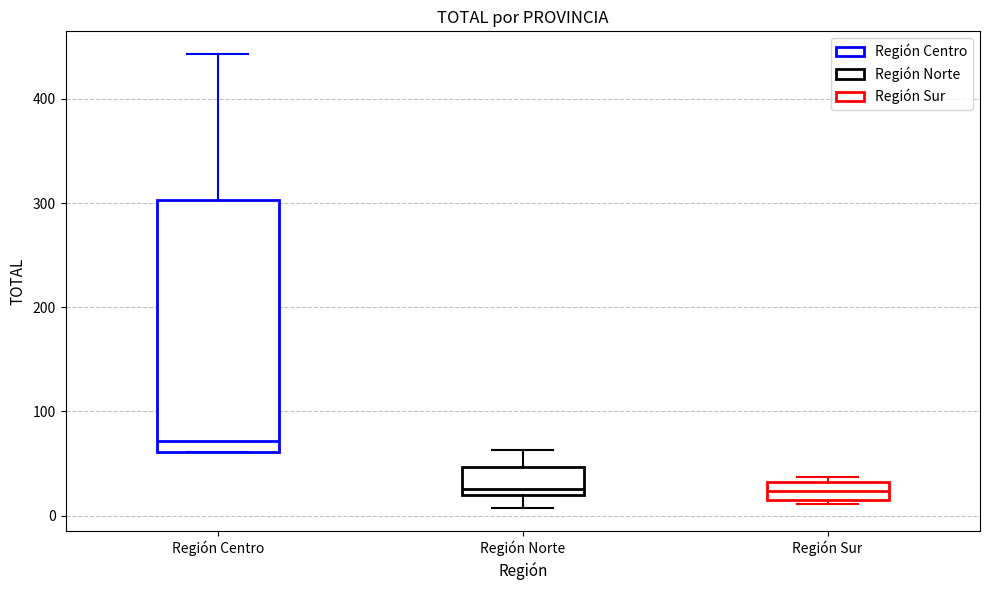

Which box is the tallest, from its lower edge to its upper edge?

Región Centro